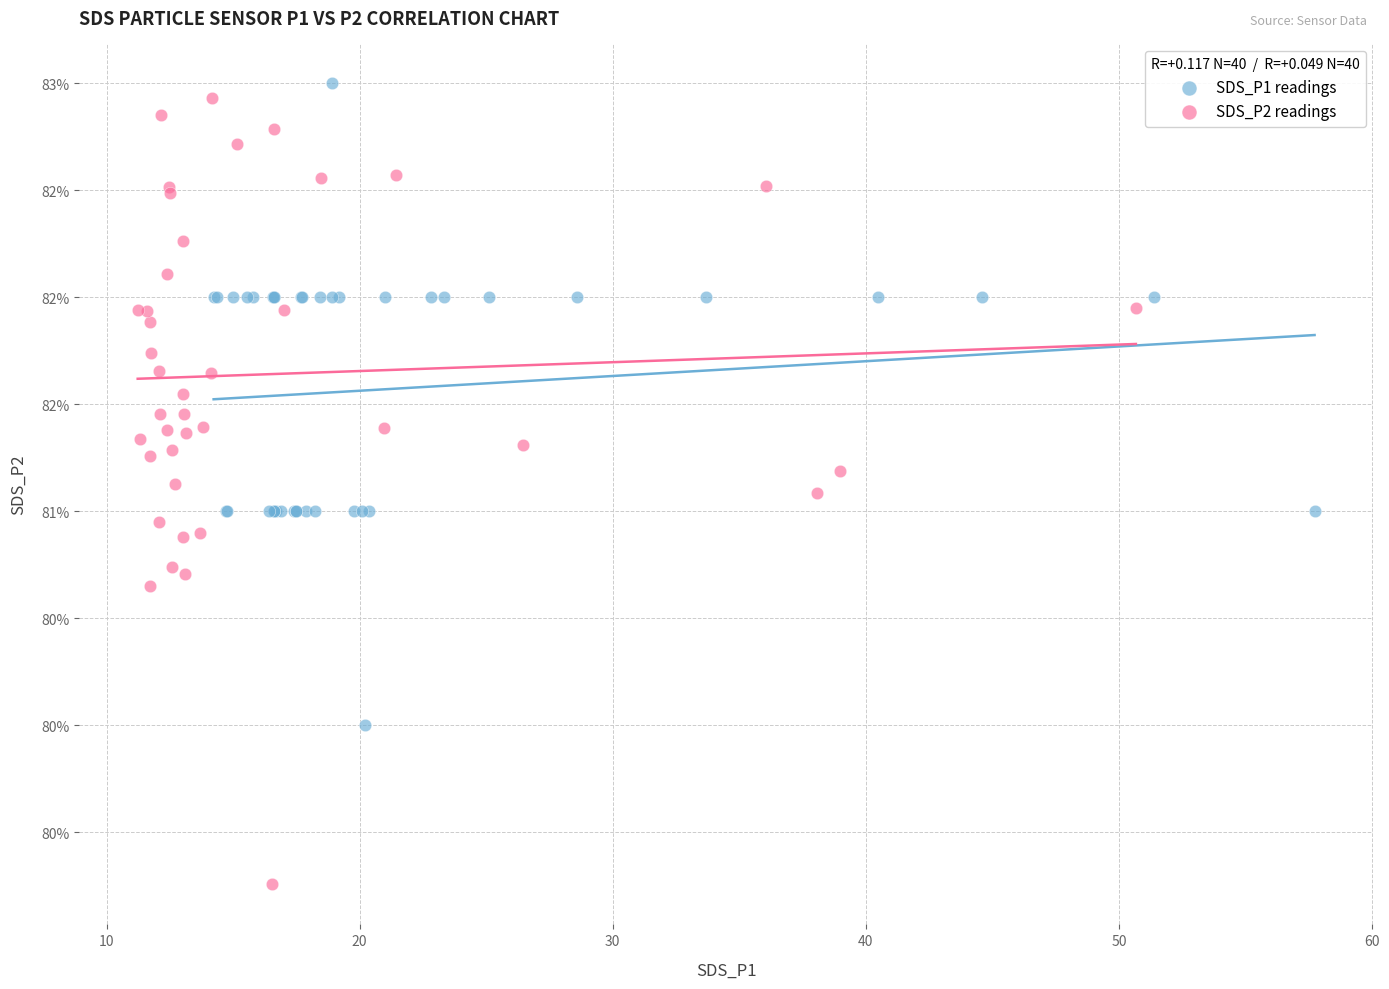

What are all the series names shown in the legend?

SDS_P1 readings, SDS_P2 readings